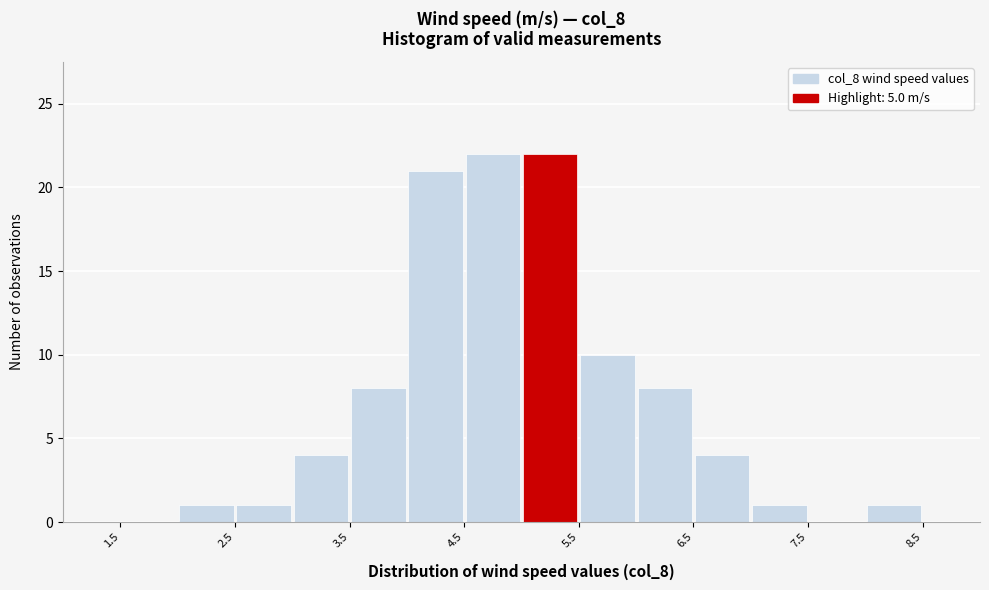

Reading left to right, list every bar in this chart as the range it spans on the x-axis followed by its height. The values are not printed on the chart, so give them approximately, as read against the axis.

1.5 to 2.0: 0
2.0 to 2.5: 1
2.5 to 3.0: 1
3.0 to 3.5: 4
3.5 to 4.0: 8
4.0 to 4.5: 21
4.5 to 5.0: 22
5.0 to 5.5: 22
5.5 to 6.0: 10
6.0 to 6.5: 8
6.5 to 7.0: 4
7.0 to 7.5: 1
7.5 to 8.0: 0
8.0 to 8.5: 1
8.5 to 9.0: 0